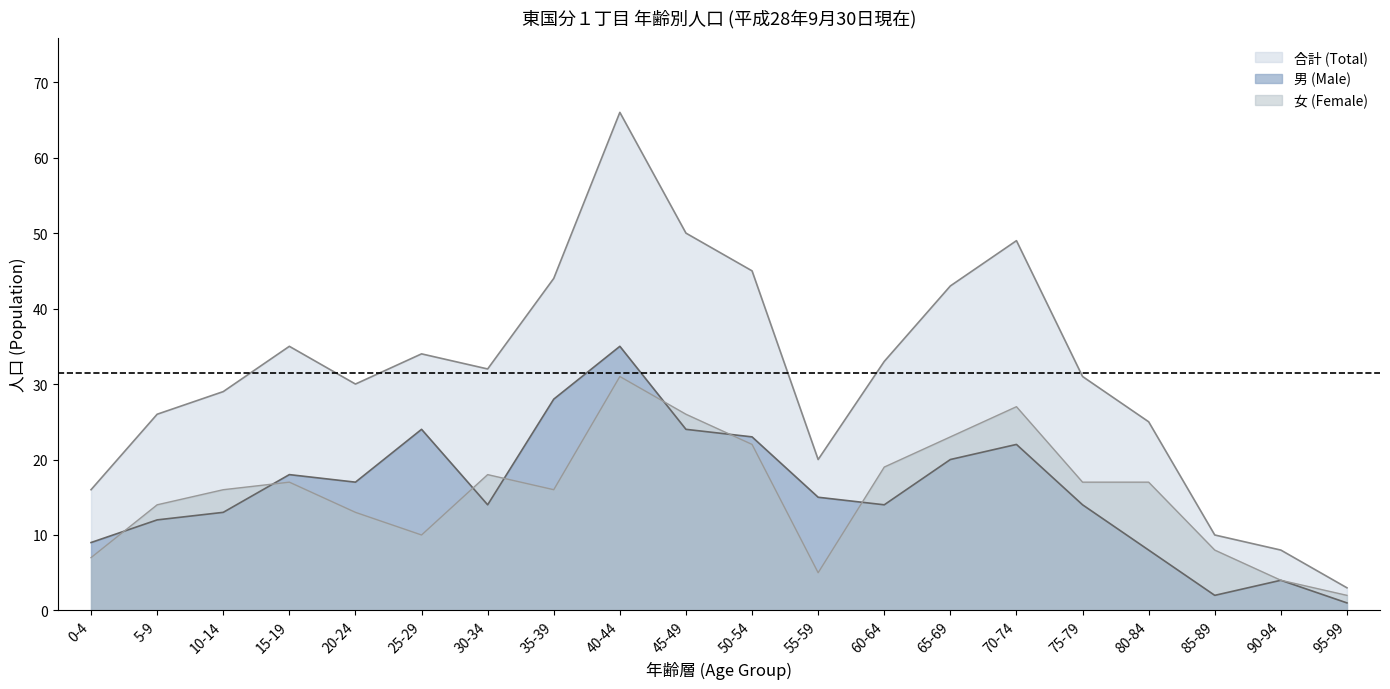

What is the total value across all series at 95-99?

6